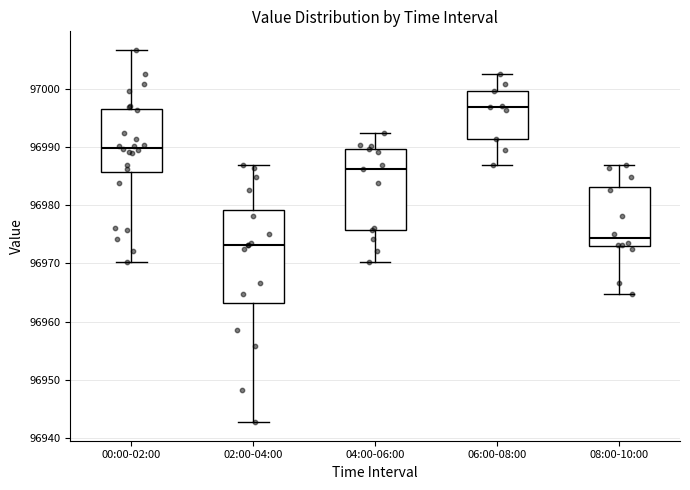

Reading left to right, transcribe this box plot: for each box, give where its median line is, the range the box spans, and where its two whiskers end, as read against the y-axis. The values are not printed on the chart, so give them approximately, as read against the axis.

00:00-02:00: median 96990, box 96986 to 96997, whiskers 96970 to 97007
02:00-04:00: median 96973, box 96963 to 96979, whiskers 96943 to 96987
04:00-06:00: median 96986, box 96976 to 96990, whiskers 96970 to 96992
06:00-08:00: median 96997, box 96991 to 97000, whiskers 96987 to 97003
08:00-10:00: median 96974, box 96973 to 96983, whiskers 96965 to 96987